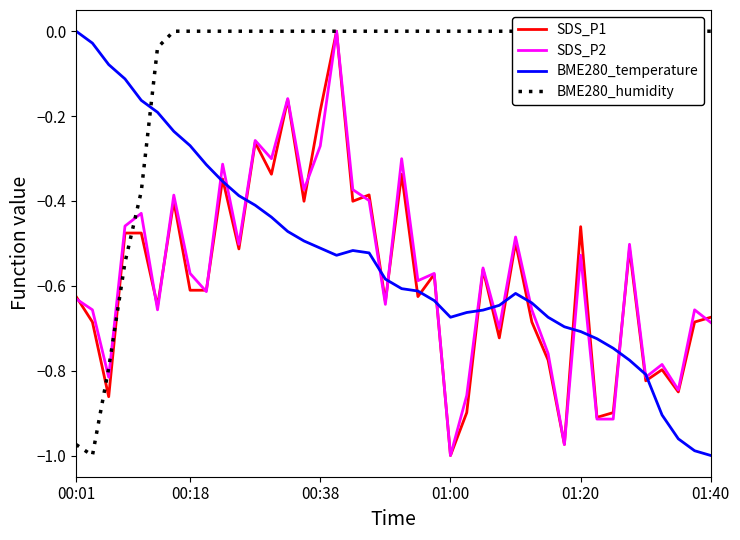

Is it true that SDS_P1 equals -0.2 at 01:20?

False